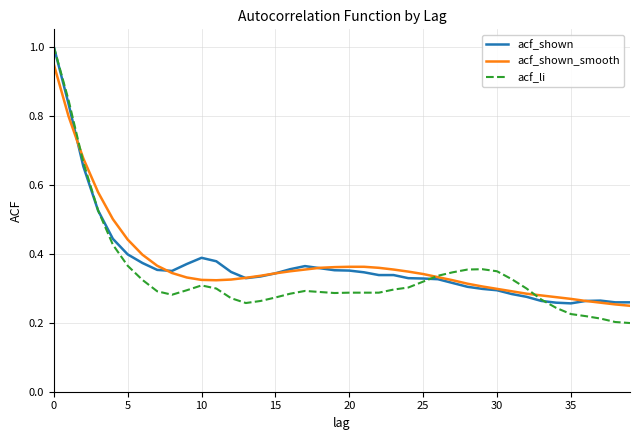

What are all the series names shown in the legend?

acf_shown, acf_shown_smooth, acf_li